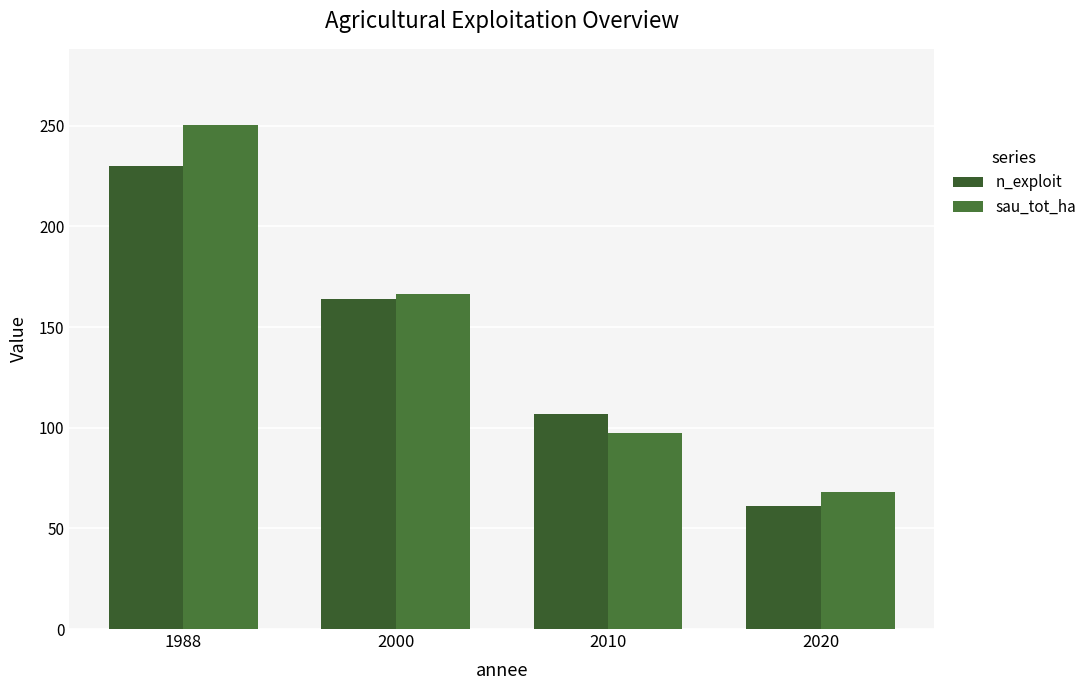

What is the sum of all n_exploit values?

562.0